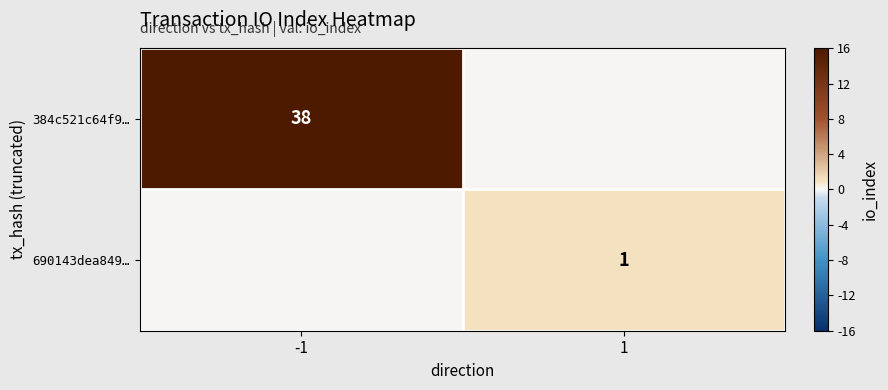

Which label corresponds to the smallest value in the chart?

1